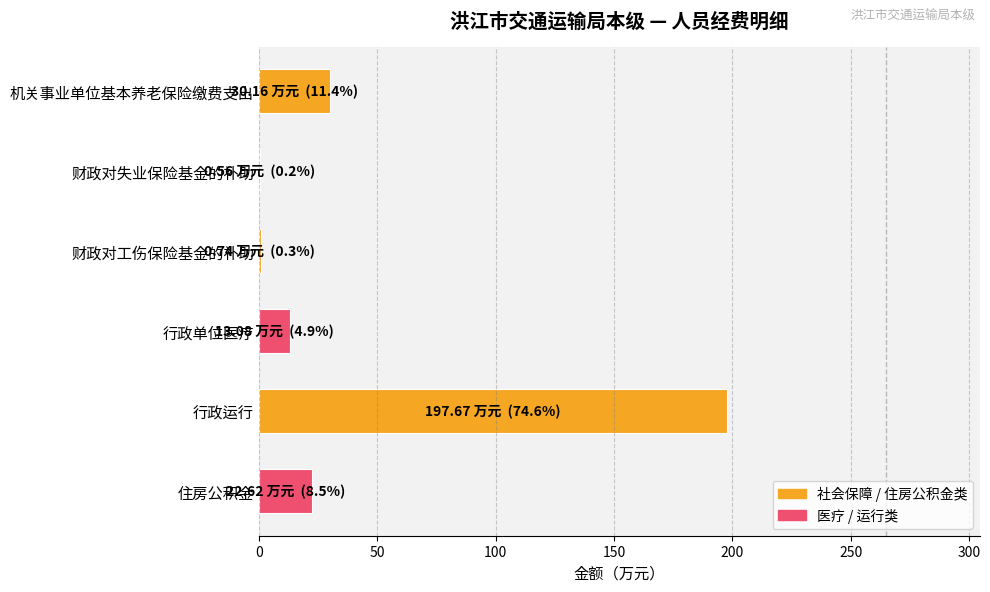

Which category has the highest value across all series?

行政运行